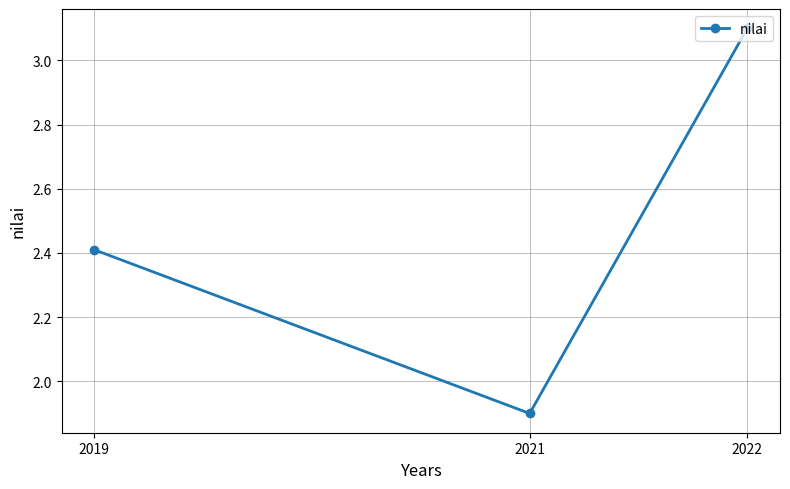

What is the sum of the values at 2022 and 2021?

5.0